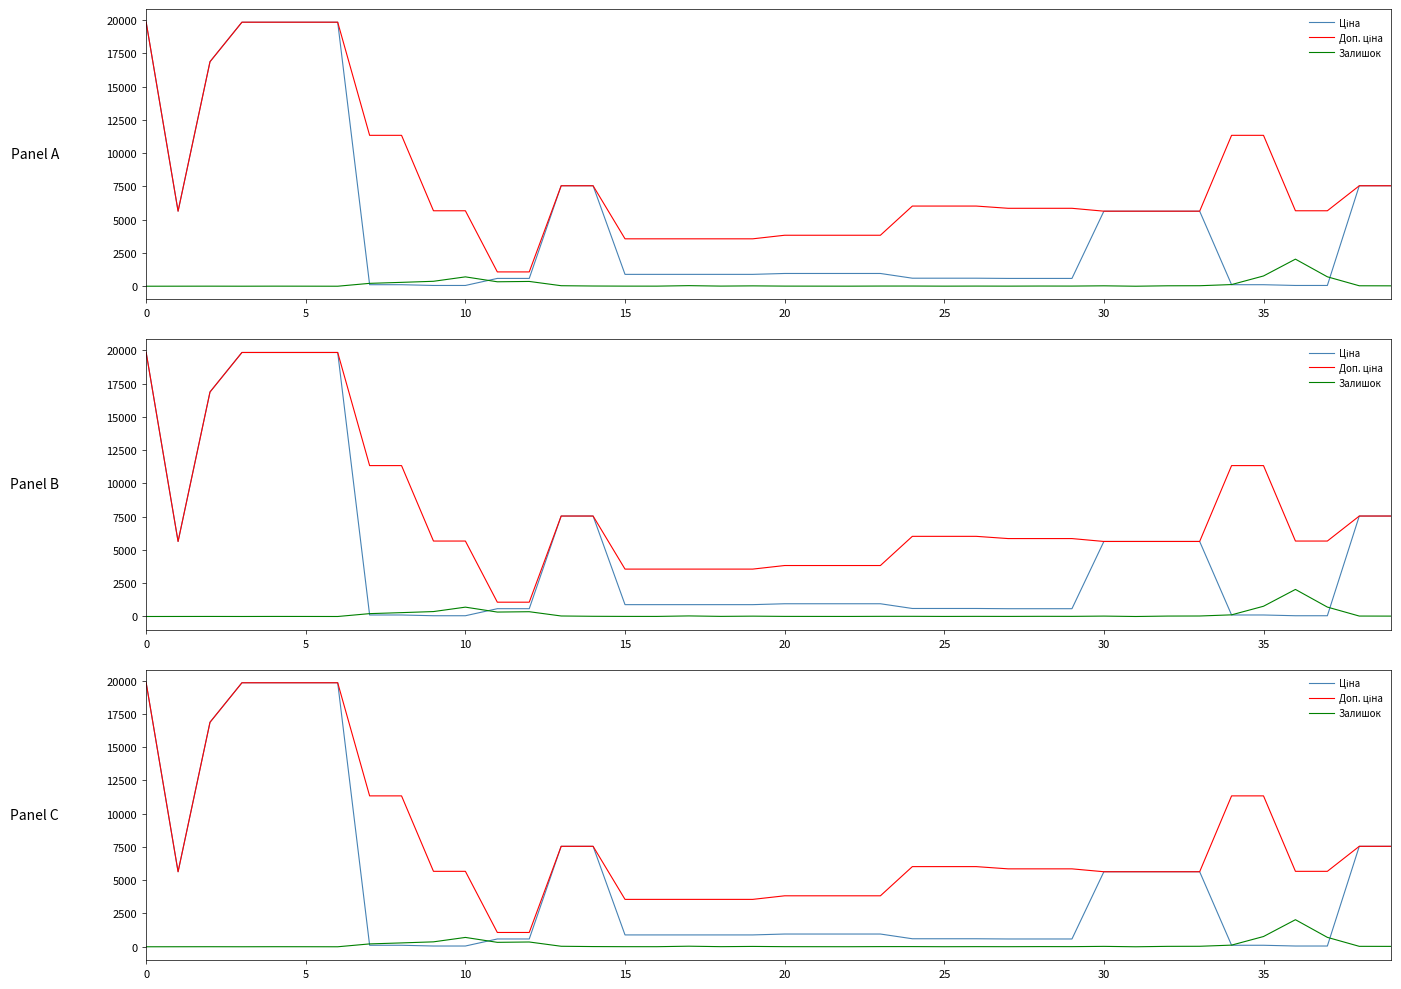

What is the difference between the second highest and minimum values in the Доп. ціна series?

18756.6